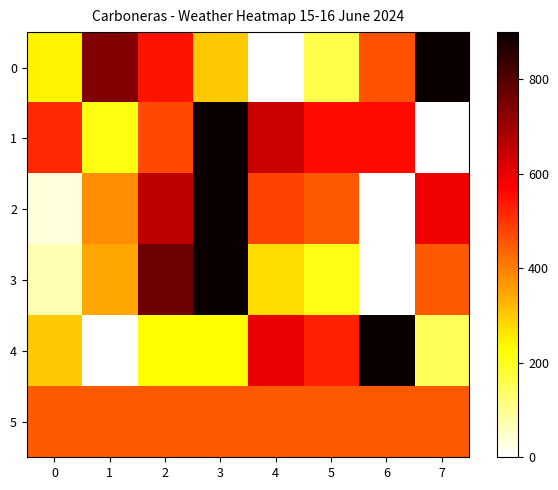

Which series changed the most between 2 and 3?

1